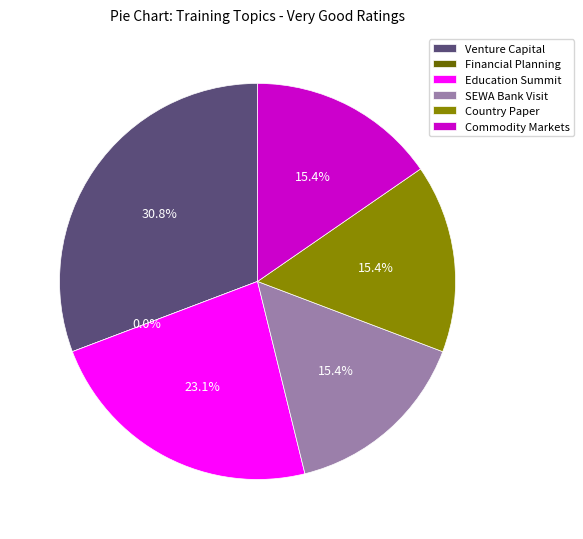

True or false: Visit to SEWA Bank accounts for 15% of the total.

True